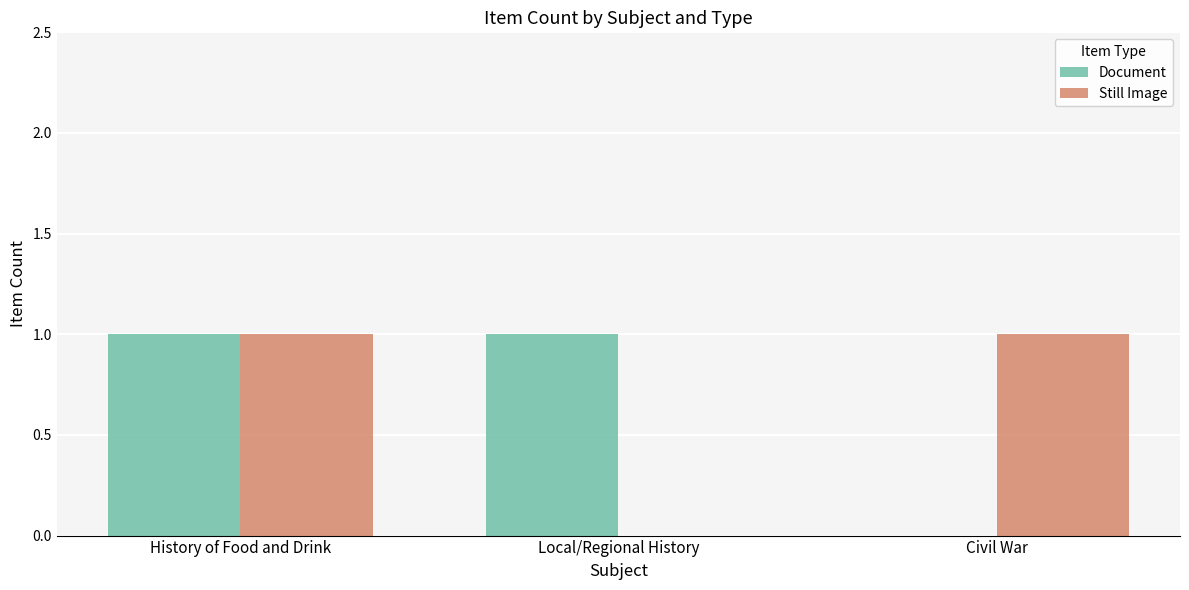

The Document series shows 0 at Local/Regional History. True or false?

False